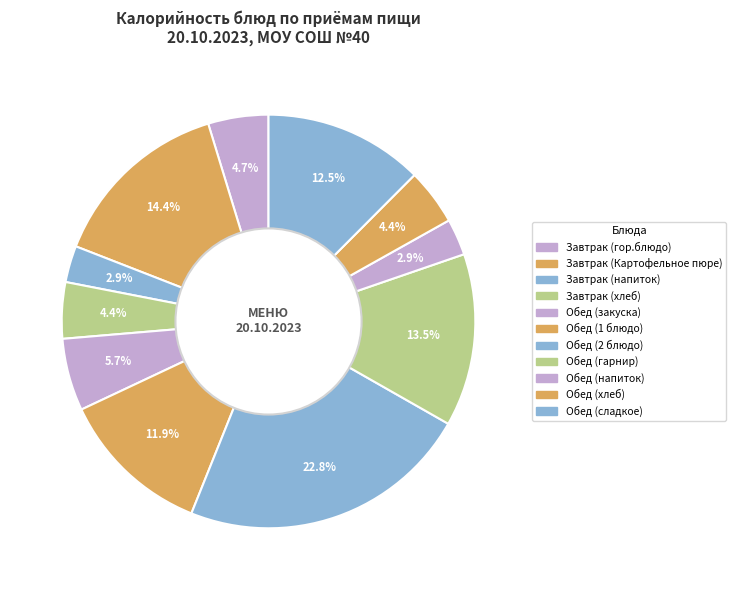

To the nearest percent, what is the average slice percentage?

9%